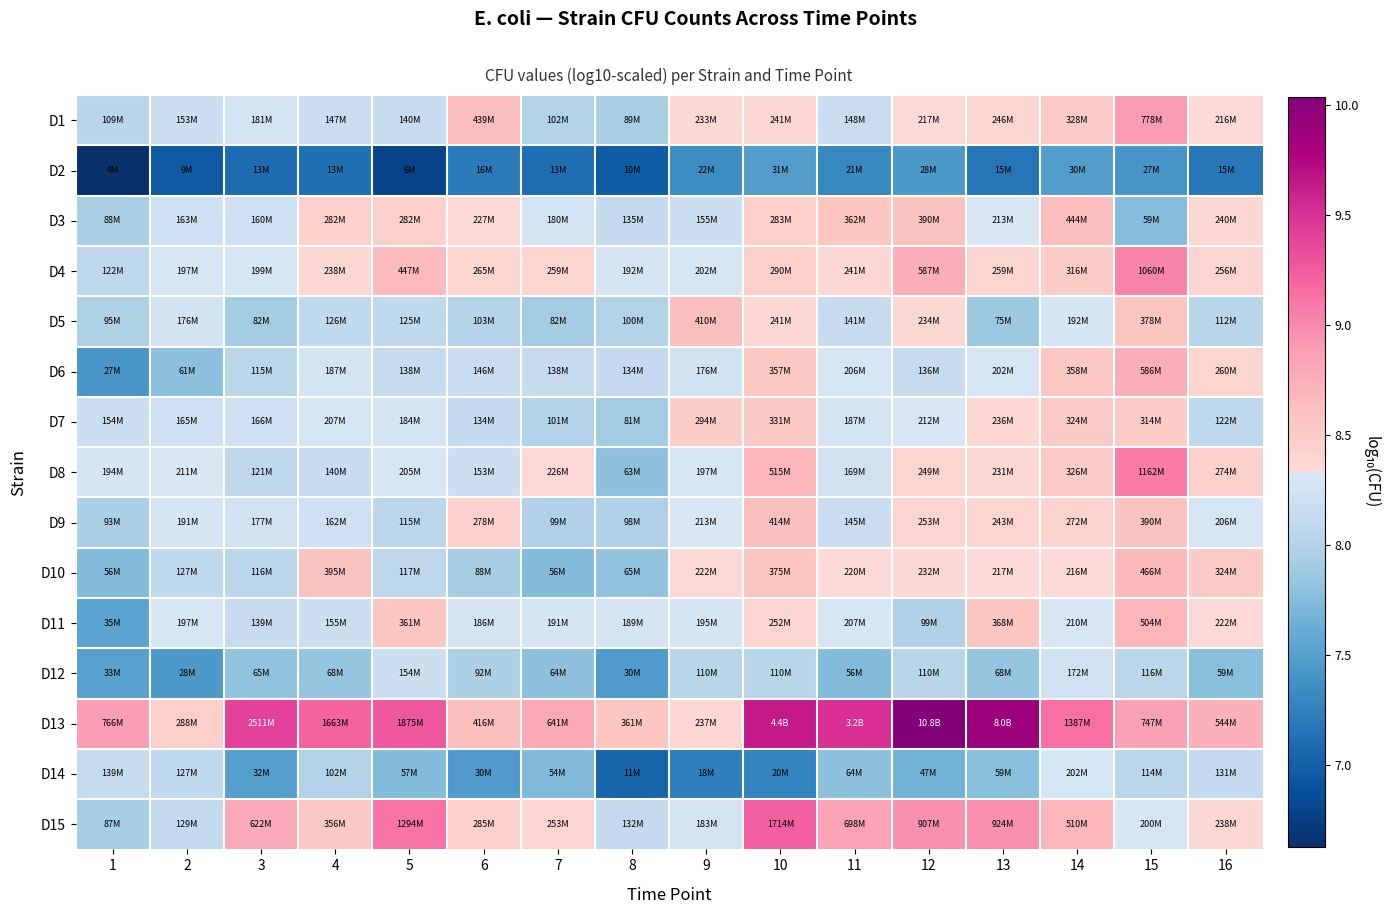

Count the number of categories in the chart.

16